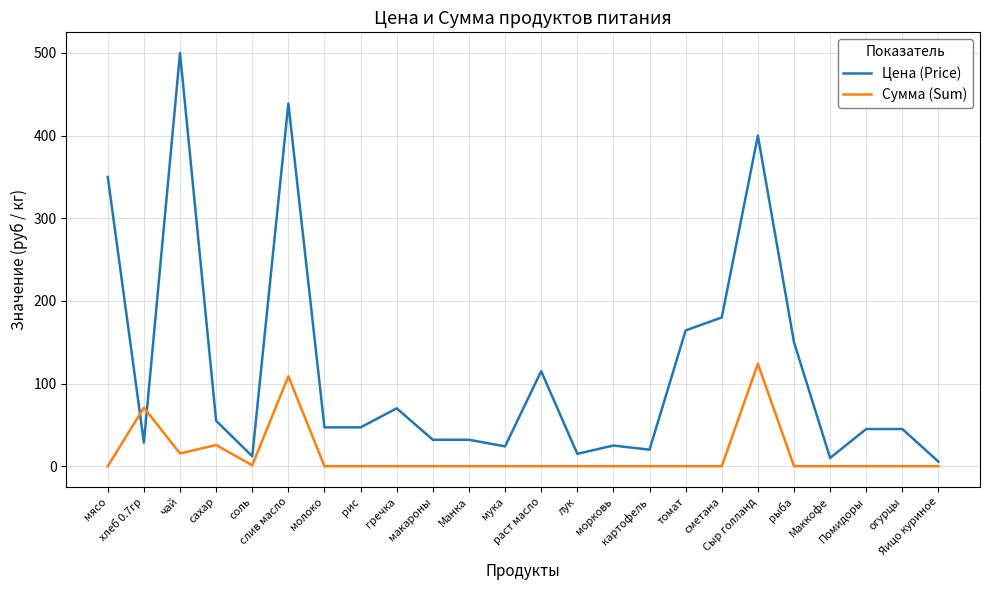

How many lines are shown in the chart?

2